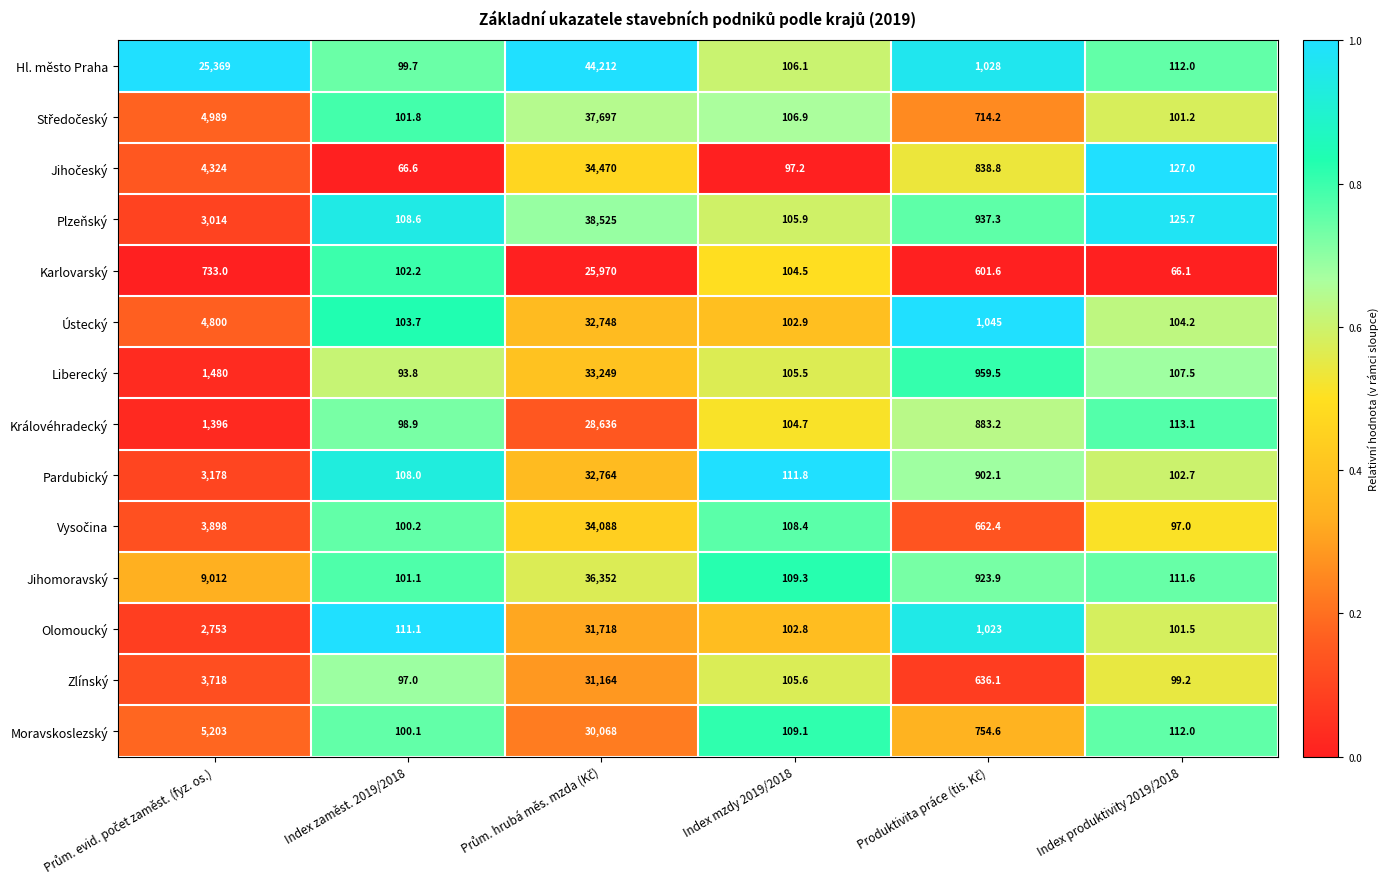

What is the minimum value for Liberecký?

93.8